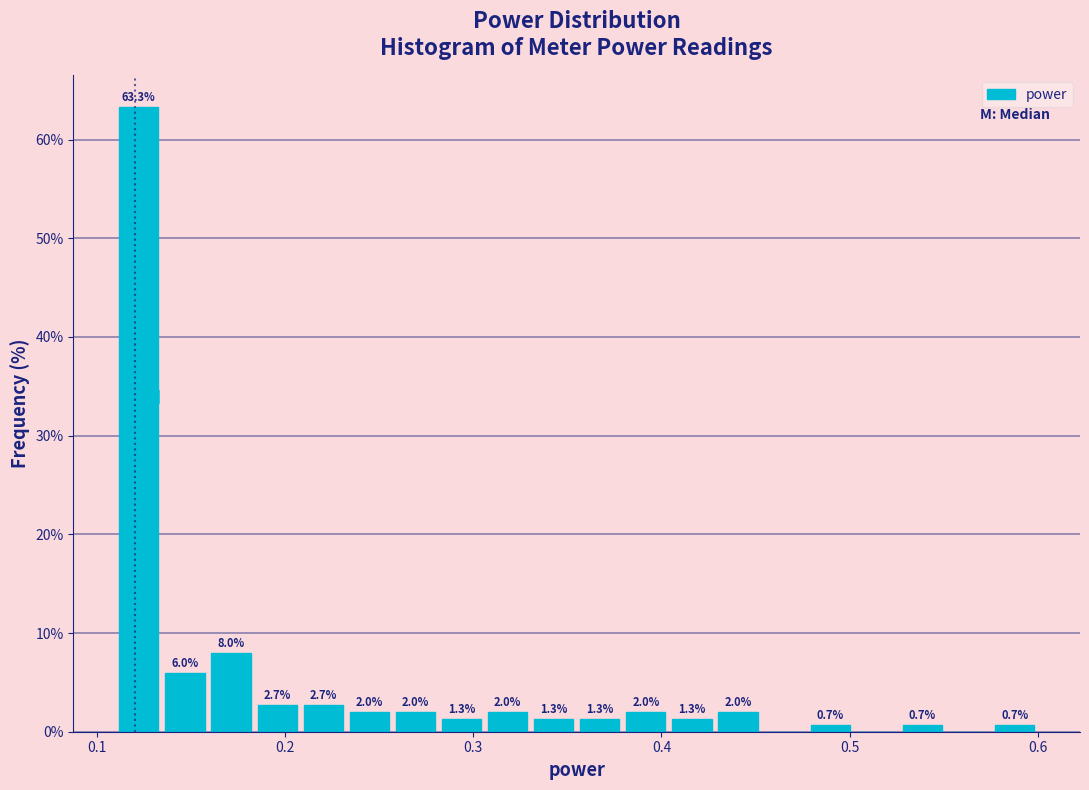

Read against the x-axis, roughly where is the centre of the tallest bar?

0.12